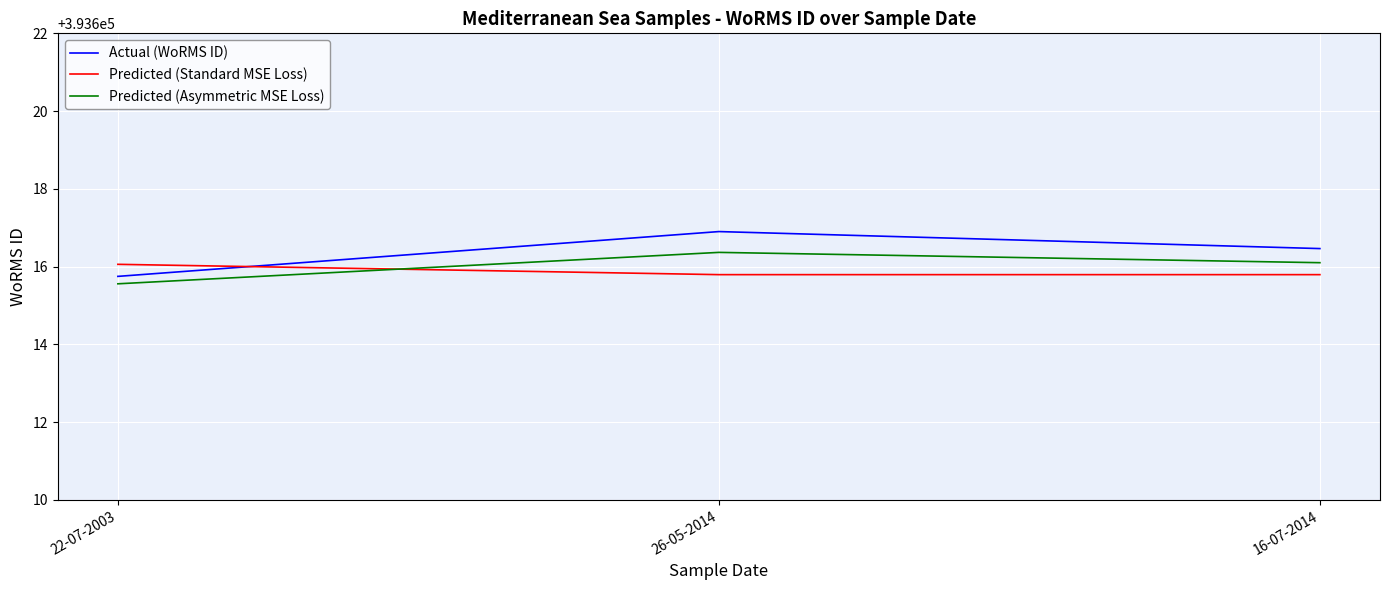

What is the sum of all Actual (WoRMS ID) values?

1180849.1